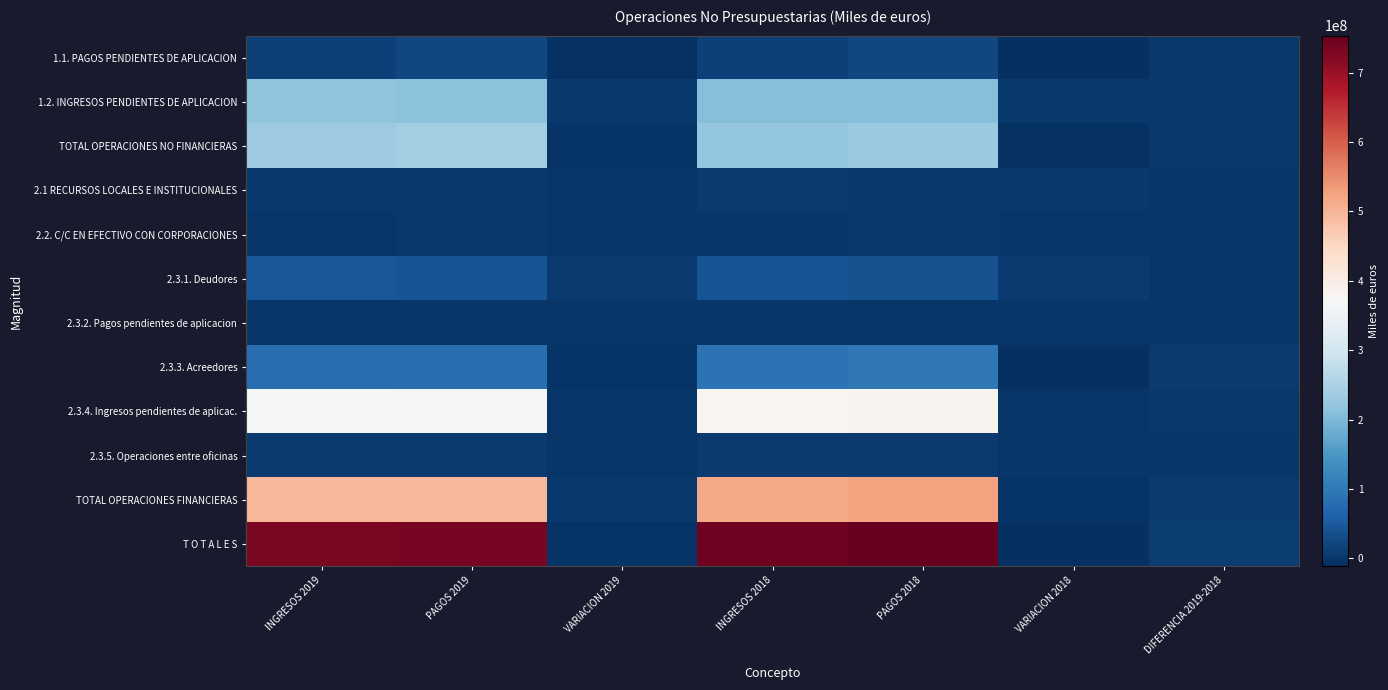

Reading left to right, transcribe all the data shown in this chart.

1.1. PAGOS PENDIENTES DE APLICACION: INGRESOS 2019=15169381	PAGOS 2019=22755608	VARIACION 2019=-7586227	INGRESOS 2018=13401172	PAGOS 2018=22220285	VARIACION 2018=-8819113	DIFERENCIA 2019-2018=1232886
1.2. INGRESOS PENDIENTES DE APLICACION: INGRESOS 2019=216552714	PAGOS 2019=214408242	VARIACION 2019=2144472	INGRESOS 2018=208177661	PAGOS 2018=206661582	VARIACION 2018=1516079	DIFERENCIA 2019-2018=628393
TOTAL OPERACIONES NO FINANCIERAS: INGRESOS 2019=231722095	PAGOS 2019=237163850	VARIACION 2019=-5441755	INGRESOS 2018=221578833	PAGOS 2018=228881867	VARIACION 2018=-7303034	DIFERENCIA 2019-2018=1861279
2.1 RECURSOS LOCALES E INSTITUCIONALES: INGRESOS 2019=2353976	PAGOS 2019=2297493	VARIACION 2019=56483	INGRESOS 2018=3788702	PAGOS 2018=2828684	VARIACION 2018=960018	DIFERENCIA 2019-2018=-903535
2.2. C/C EN EFECTIVO CON CORPORACIONES: INGRESOS 2019=241101	PAGOS 2019=457298	VARIACION 2019=-216197	INGRESOS 2018=339892	PAGOS 2018=483305	VARIACION 2018=-143413	DIFERENCIA 2019-2018=-72784
2.3.1. Deudores: INGRESOS 2019=46541409	PAGOS 2019=41429343	VARIACION 2019=5112066	INGRESOS 2018=41750619	PAGOS 2018=36995278	VARIACION 2018=4755341	DIFERENCIA 2019-2018=356725
2.3.2. Pagos pendientes de aplicacion: INGRESOS 2019=2093	PAGOS 2019=5096	VARIACION 2019=-3003	INGRESOS 2018=9948	PAGOS 2018=5438	VARIACION 2018=4510	DIFERENCIA 2019-2018=-7513
2.3.3. Acreedores: INGRESOS 2019=78782419	PAGOS 2019=82570634	VARIACION 2019=-3788215	INGRESOS 2018=89778779	PAGOS 2018=98810260	VARIACION 2018=-9031481	DIFERENCIA 2019-2018=5243266
2.3.4. Ingresos pendientes de aplicac.: INGRESOS 2019=366882522	PAGOS 2019=366994508	VARIACION 2019=-111986	INGRESOS 2018=378987612	PAGOS 2018=379907338	VARIACION 2018=-919726	DIFERENCIA 2019-2018=807740
2.3.5. Operaciones entre oficinas: INGRESOS 2019=3800345	PAGOS 2019=3801342	VARIACION 2019=-997	INGRESOS 2018=5601104	PAGOS 2018=5417528	VARIACION 2018=183576	DIFERENCIA 2019-2018=-184573
TOTAL OPERACIONES FINANCIERAS: INGRESOS 2019=498603865	PAGOS 2019=497555714	VARIACION 2019=1048151	INGRESOS 2018=520256656	PAGOS 2018=524447831	VARIACION 2018=-4191175	DIFERENCIA 2019-2018=5239326
T O T A L E S: INGRESOS 2019=730325960	PAGOS 2019=734719564	VARIACION 2019=-4393604	INGRESOS 2018=741835489	PAGOS 2018=753329698	VARIACION 2018=-11494209	DIFERENCIA 2019-2018=7100605